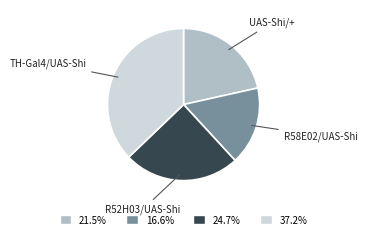

What is the ratio of the value at 24.7% to the value at 37.2%?

0.7